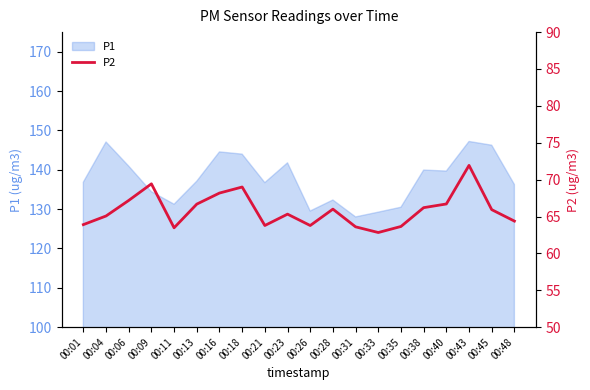

How many interior local peaks (higher than both neighbors) does the data have?

5